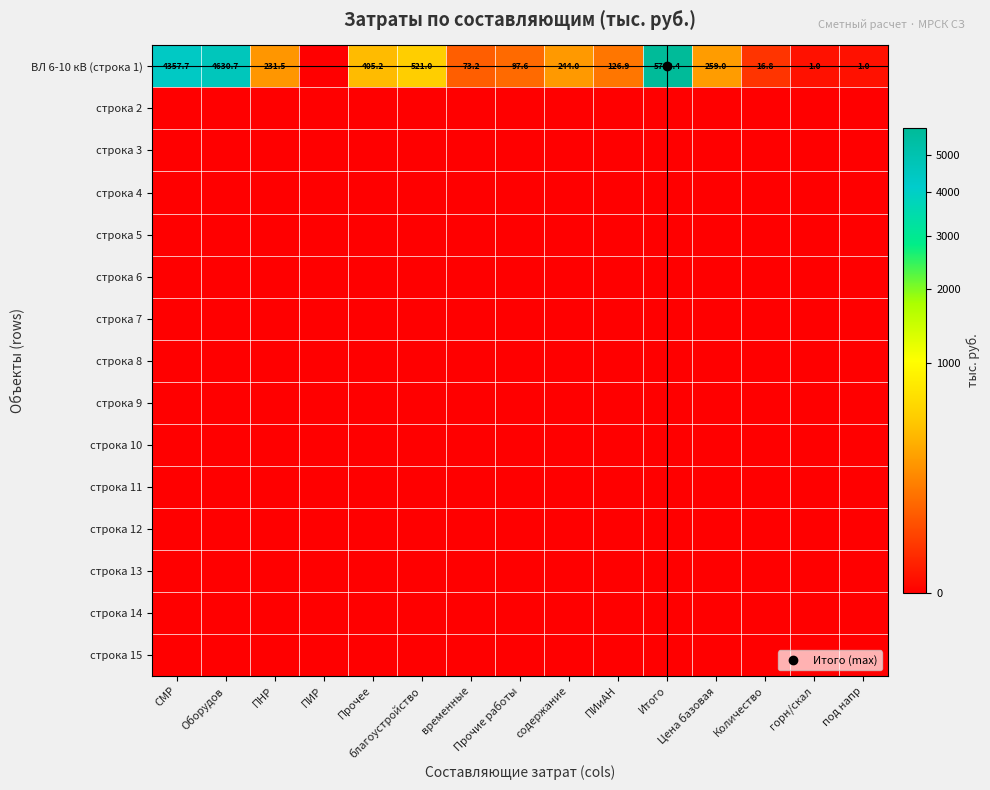

Is it true that строка 2 equals 0.0 at горн/скал?

True